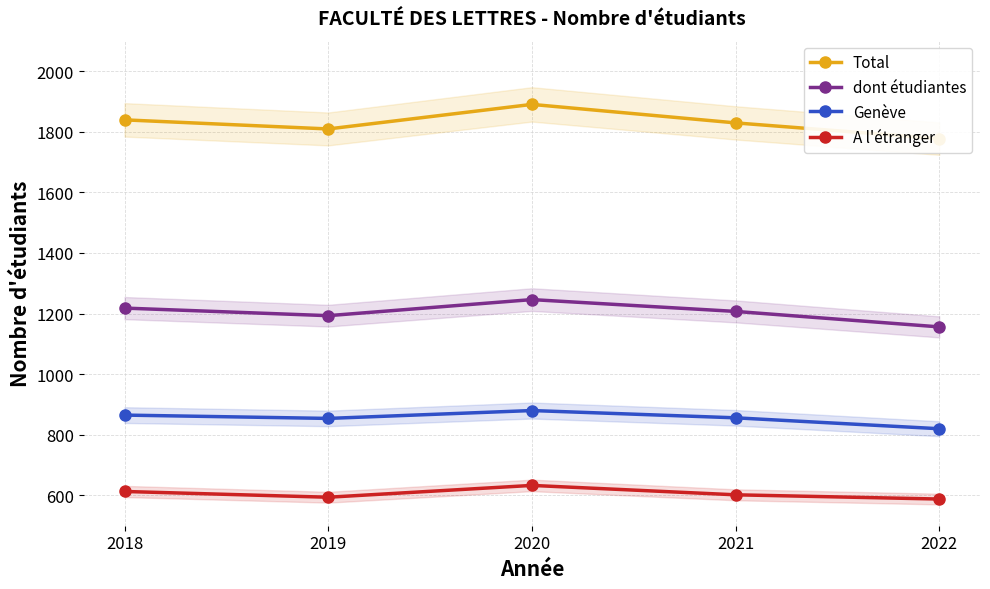

At 2021, list the series in order from smallest to largest.

A l'étranger, Genève, dont étudiantes, Total